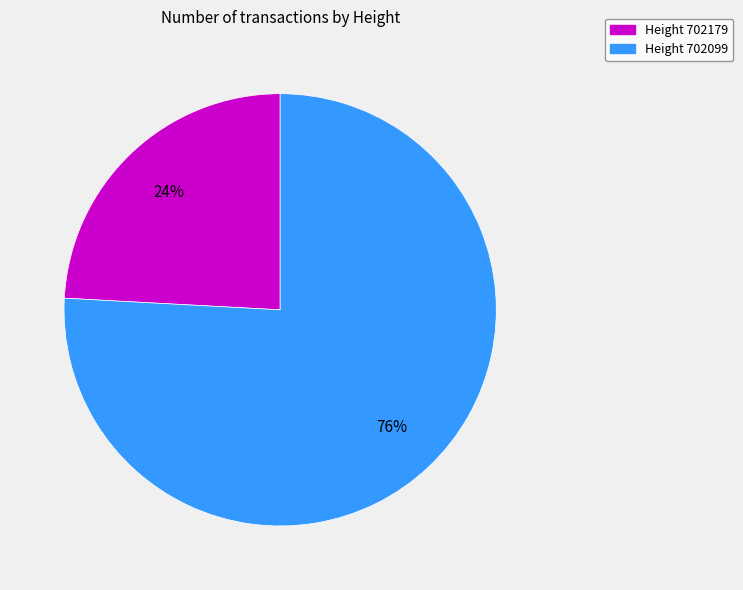

Approximately how many times larger is the value at Height 702179 compared to Height 702099?

0.3